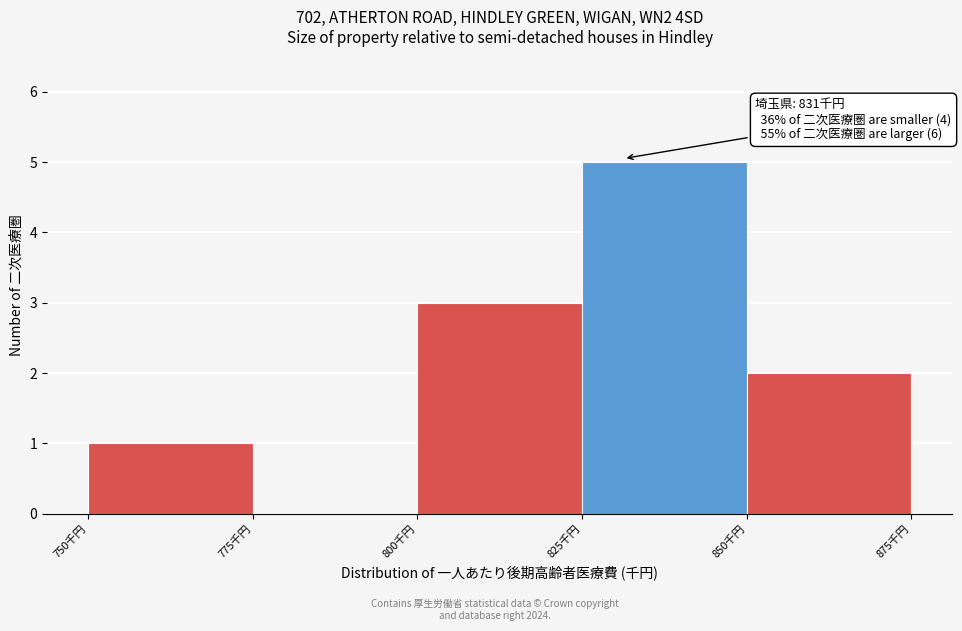

Reading right to left, list all the values displayed in this chart.

850千円=2	825千円=5	800千円=3	775千円=0	750千円=1